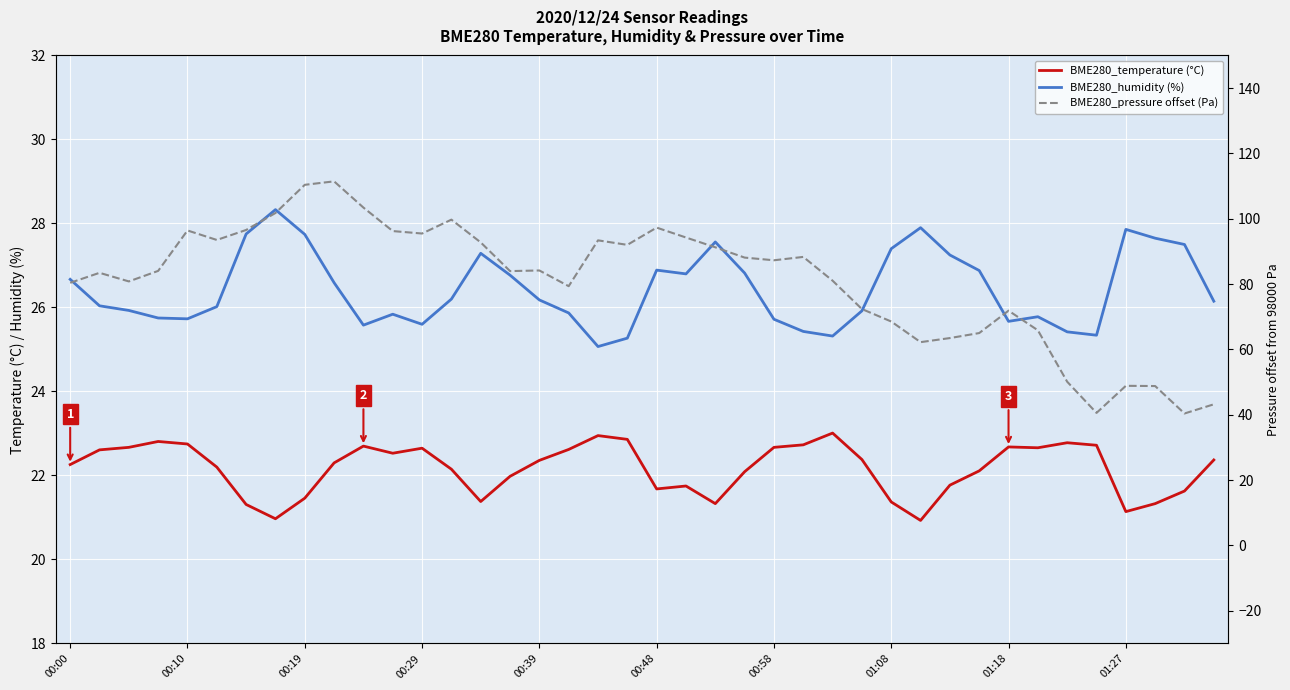

At which category does the chart reach its minimum across all series?

29